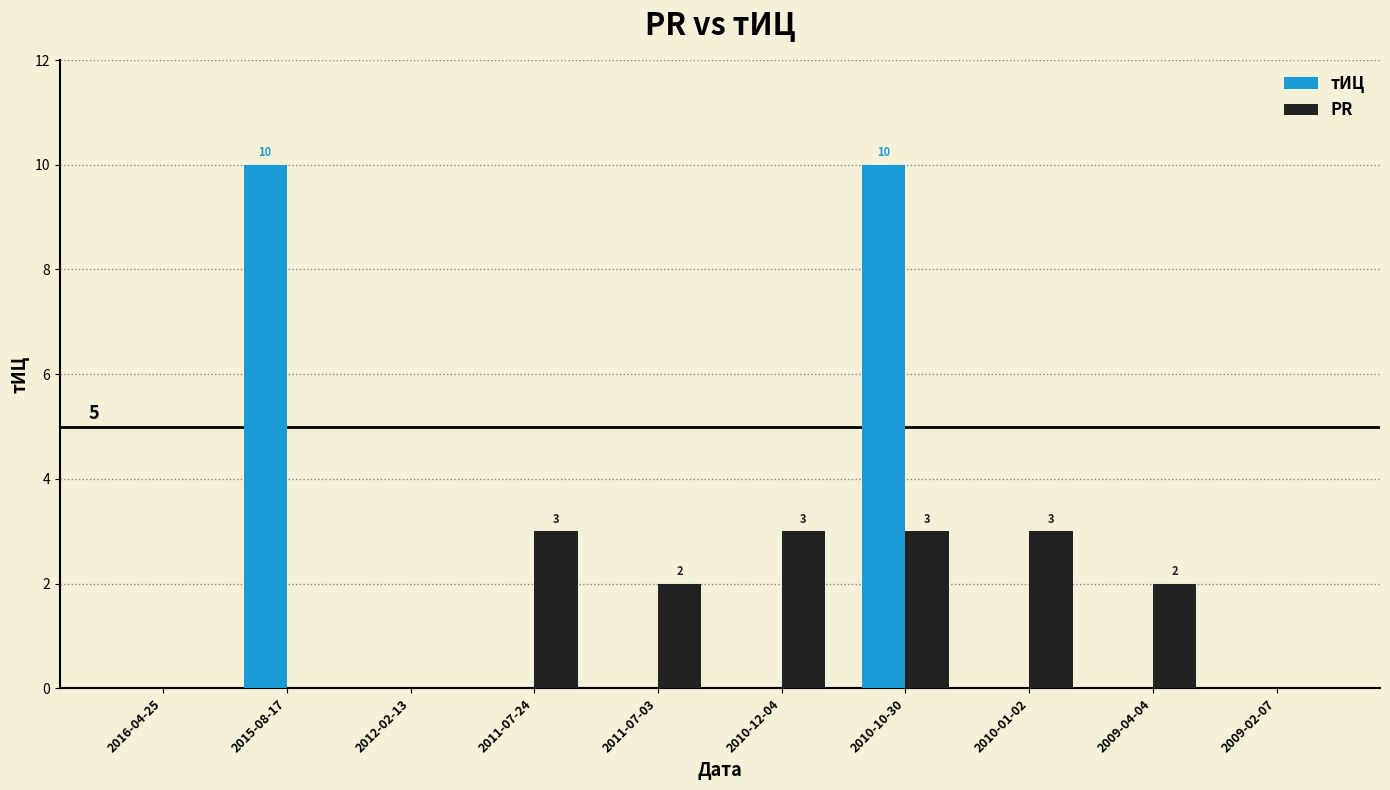

How many series are shown in this chart?

2